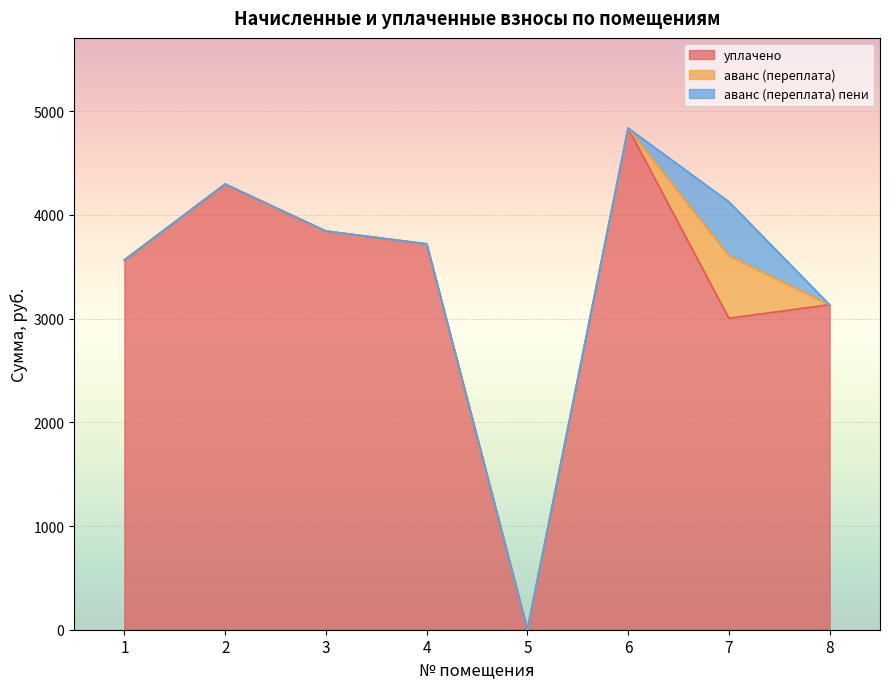

True or false: аванс (переплата) and уплачено intersect in this chart.

False